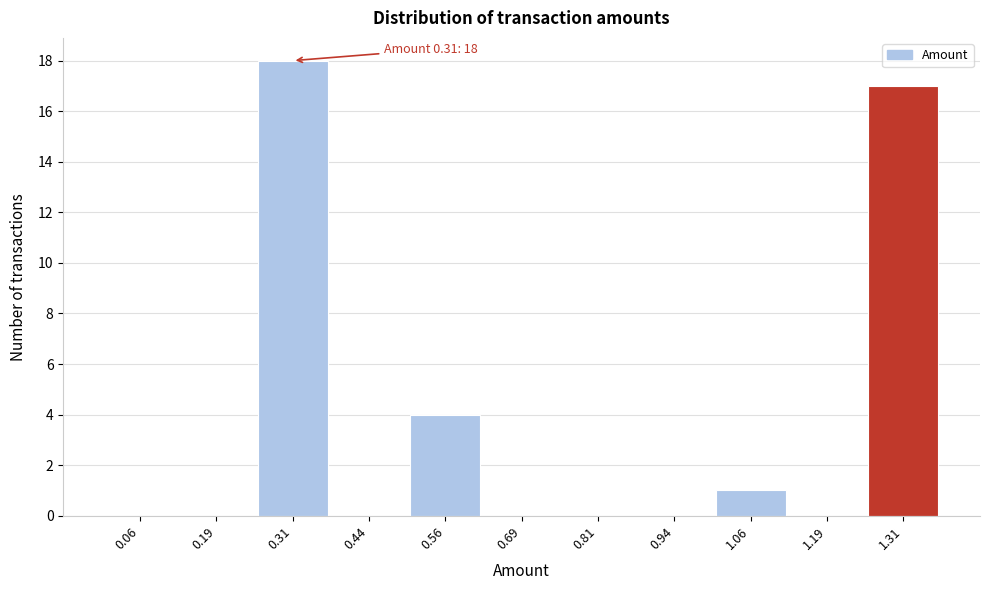

Over which range of the x-axis is the bar tallest?

0.250 to 0.375